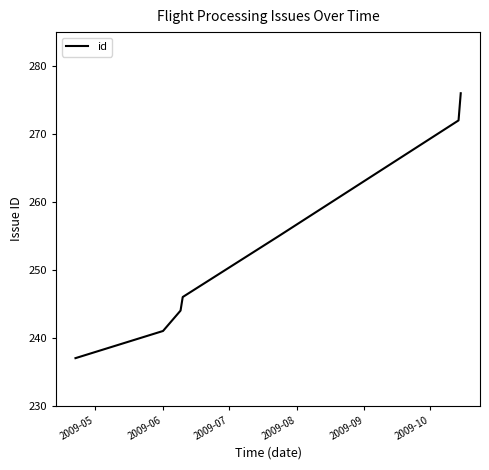

What is the difference between the second highest and minimum values?

35